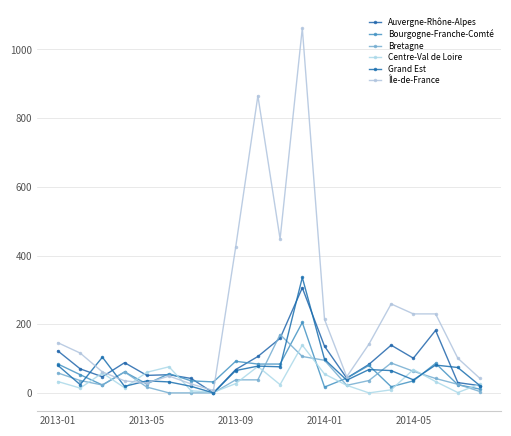

Where is Bourgogne-Franche-Comté nearest to the value 108?

2013-09